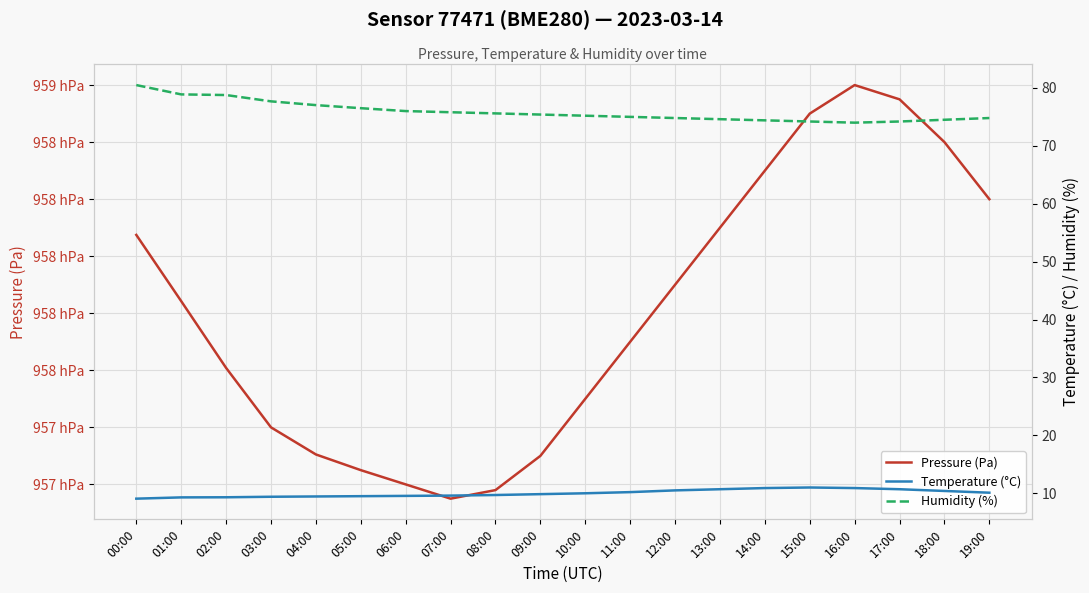

Reading left to right, list all the values displayed in this chart.

Pressure (Pa): 00:00=95807.5	01:00=95784.2	02:00=95760.8	03:00=95740.0	04:00=95730.5	05:00=95725.0	06:00=95720.0	07:00=95715.0	08:00=95718.0	09:00=95730.0	10:00=95750.0	11:00=95770.0	12:00=95790.0	13:00=95810.0	14:00=95830.0	15:00=95850.0	16:00=95860.0	17:00=95855.0	18:00=95840.0	19:00=95820.0
Temperature (°C): 00:00=9.1	01:00=9.3	02:00=9.3	03:00=9.4	04:00=9.4	05:00=9.5	06:00=9.6	07:00=9.6	08:00=9.7	09:00=9.8	10:00=10.0	11:00=10.2	12:00=10.5	13:00=10.7	14:00=10.9	15:00=11.0	16:00=10.9	17:00=10.7	18:00=10.4	19:00=10.1
Humidity (%): 00:00=80.5	01:00=78.9	02:00=78.8	03:00=77.7	04:00=77.0	05:00=76.5	06:00=76.0	07:00=75.8	08:00=75.6	09:00=75.4	10:00=75.2	11:00=75.0	12:00=74.8	13:00=74.6	14:00=74.4	15:00=74.2	16:00=74.0	17:00=74.2	18:00=74.5	19:00=74.8